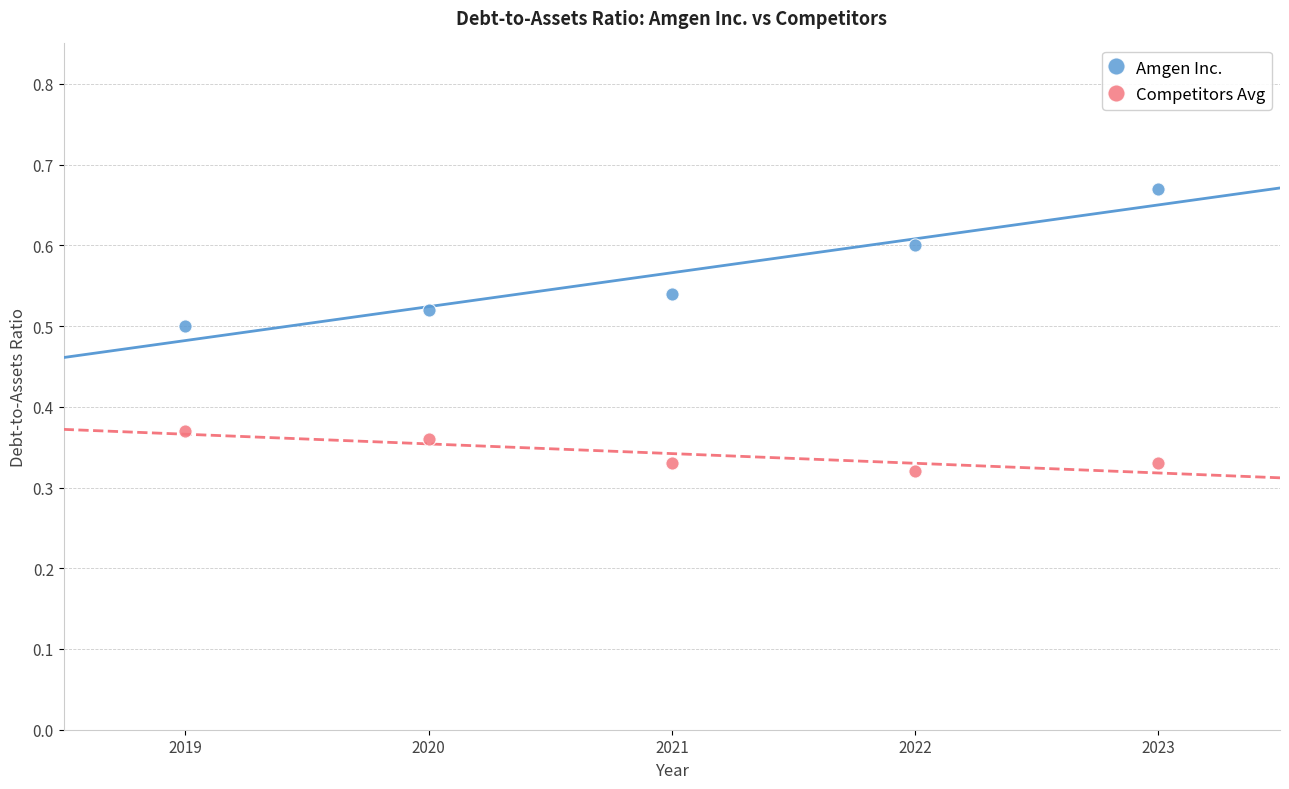

Which series contains the highest Y value?

Amgen Inc.